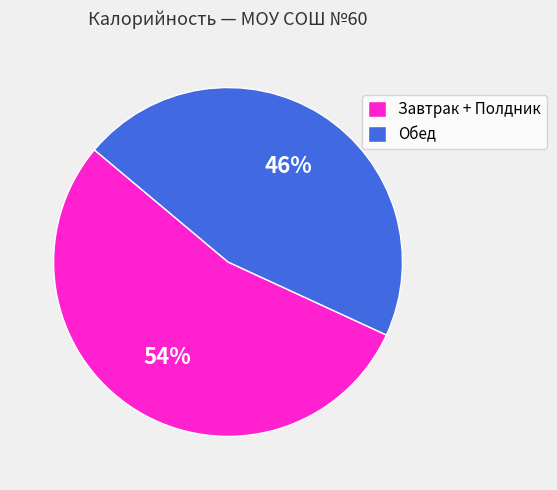

To the nearest percent, what portion does Обед represent?

46%